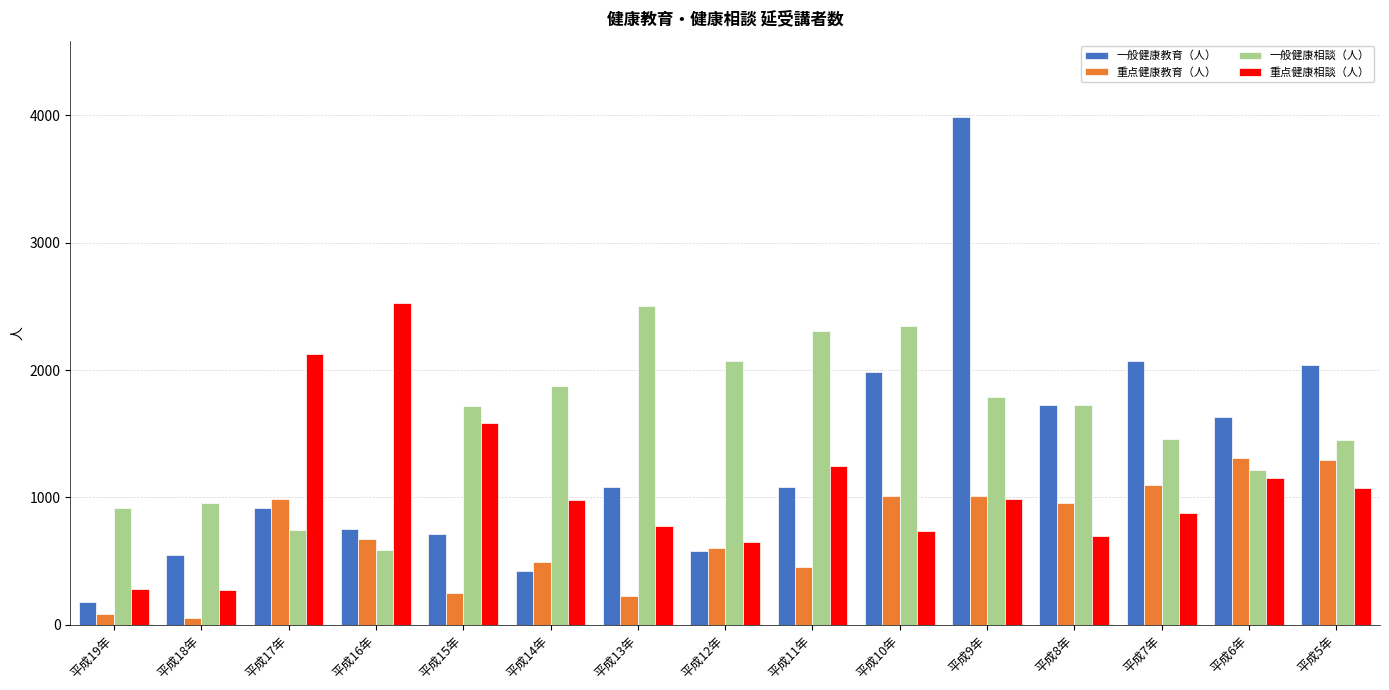

List the series in order of their overall mean, lowest first.

重点健康教育（人）, 重点健康相談（人）, 一般健康教育（人）, 一般健康相談（人）